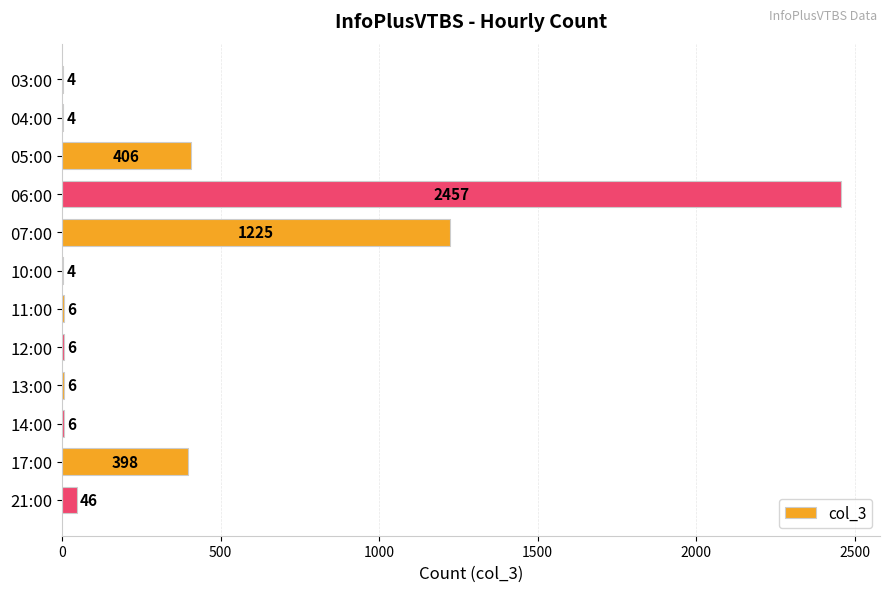

What is the sum of the values at 17:00 and 13:00?

404